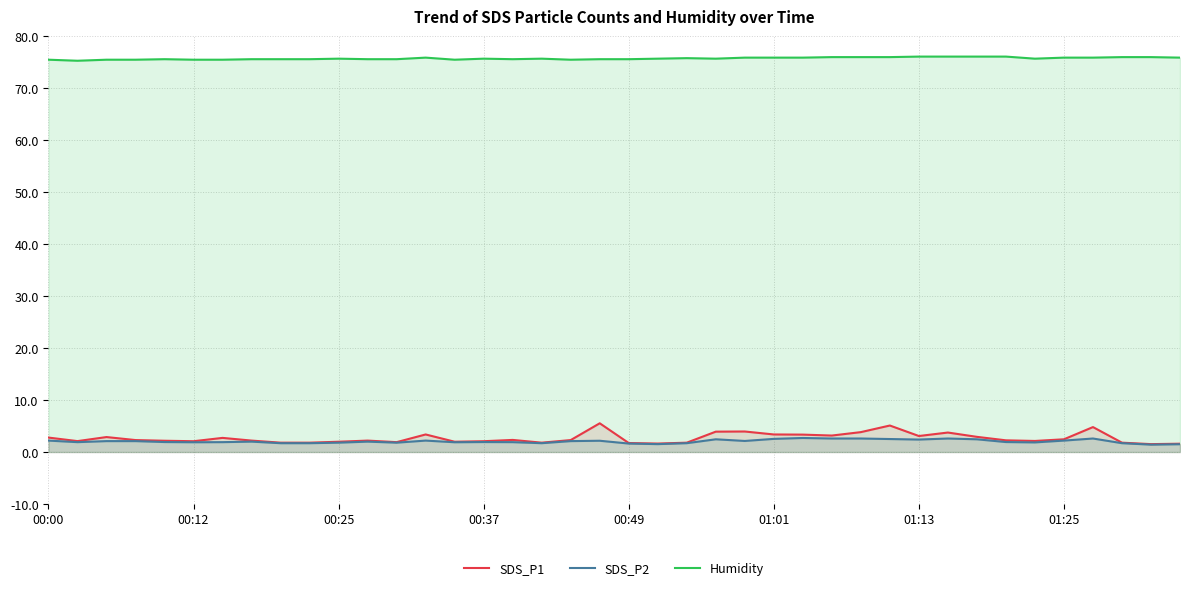

How many interior local peaks does the SDS_P1 series have?

10